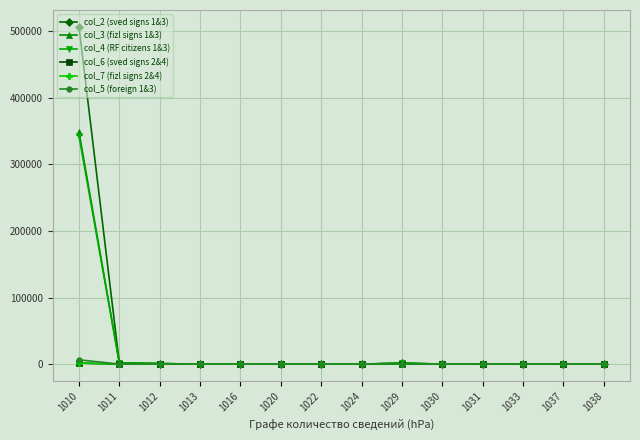

What is the difference between the maximum and minimum values in the col_4 (RF citizens 1&3) series?

342533